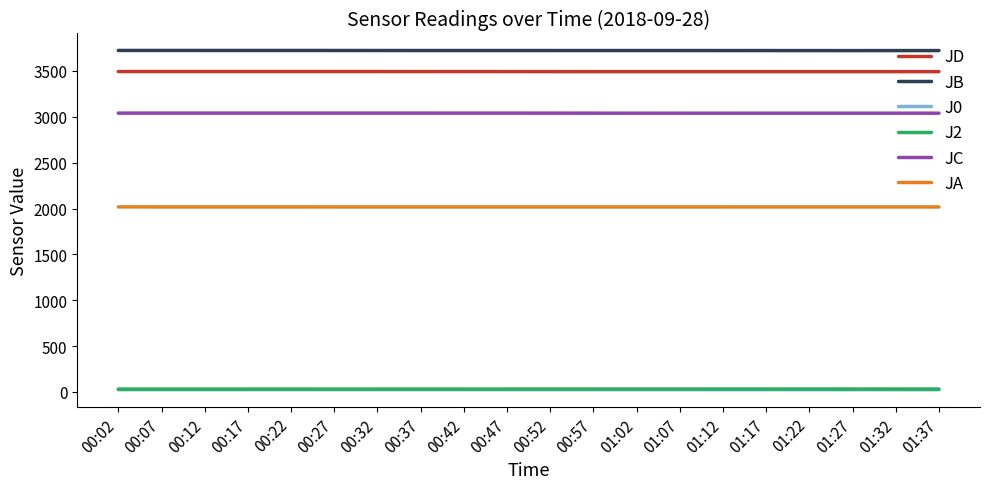

Is the value of JD at 00:37 greater than the value of JA at 01:12?

Yes